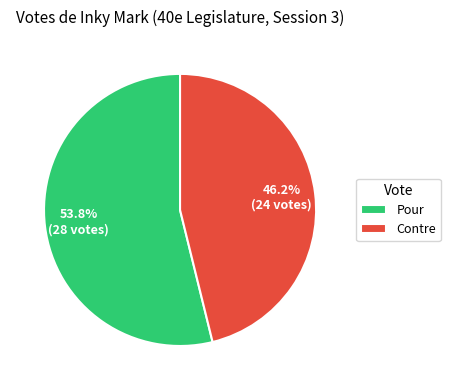

What is the majority slice?

Pour